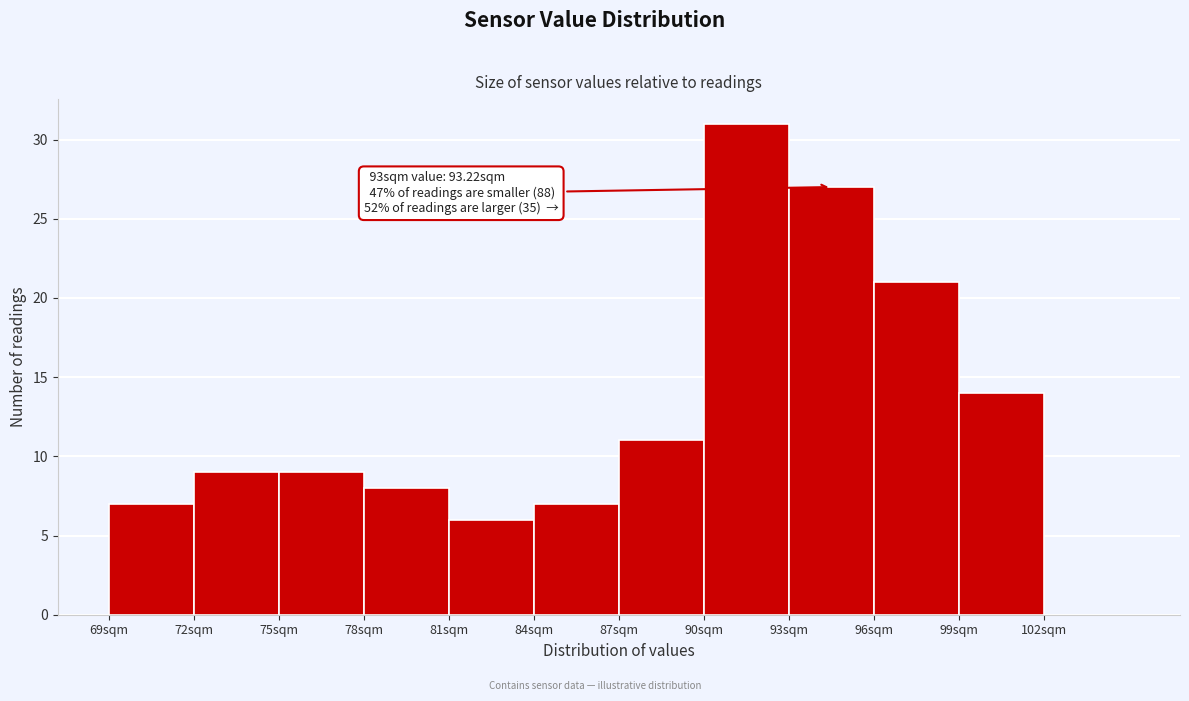

Which range on the x-axis has the tallest bar?

90 to 93